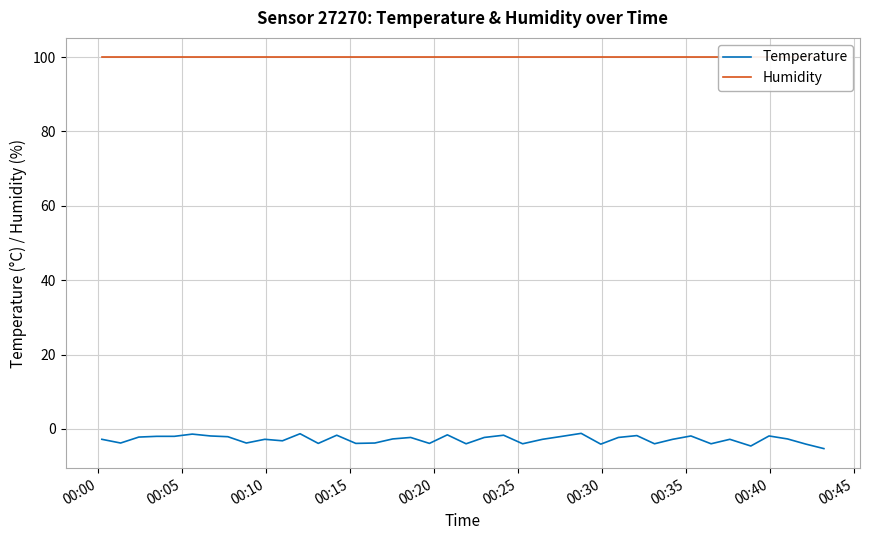

Reading left to right, list all the values displayed in this chart.

Temperature: -2.8	-3.8	-2.2	-2.0	-2.0	-1.4	-1.9	-2.1	-3.8	-2.8	-3.2	-1.3	-3.9	-1.7	-3.9	-3.8	-2.7	-2.3	-3.9	-1.6	-4.0	-2.3	-1.7	-4.0	-2.8	-2.0	-1.2	-4.1	-2.3	-1.8	-4.0	-2.8	-1.9	-4.0	-2.8	-4.6	-1.9	-2.7	-4.1	-5.3
Humidity: 99.9	99.9	99.9	99.9	99.9	99.9	99.9	99.9	99.9	99.9	99.9	99.9	99.9	99.9	99.9	99.9	99.9	99.9	99.9	99.9	99.9	99.9	99.9	99.9	99.9	99.9	99.9	99.9	99.9	99.9	99.9	99.9	99.9	99.9	99.9	99.9	99.9	99.9	99.9	99.9